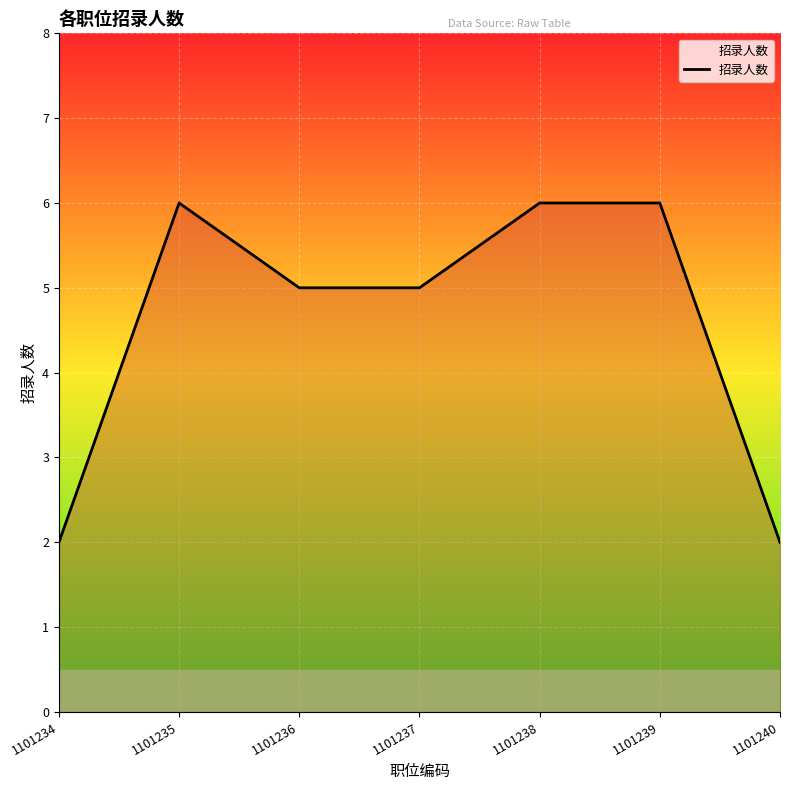

What is the sum of all values?

32